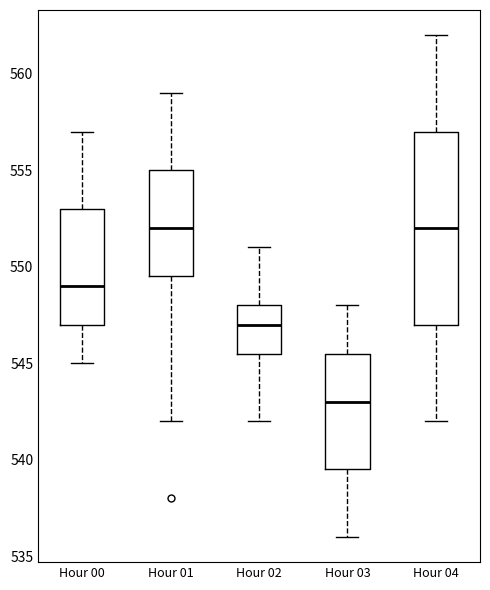

Which box is the tallest, from its lower edge to its upper edge?

Hour 04